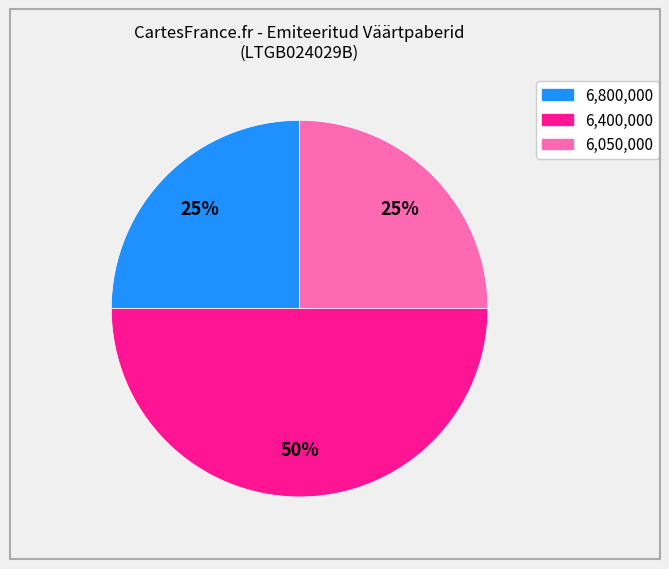

To the nearest percent, what is the difference between the largest and smallest slice percentages?

25%